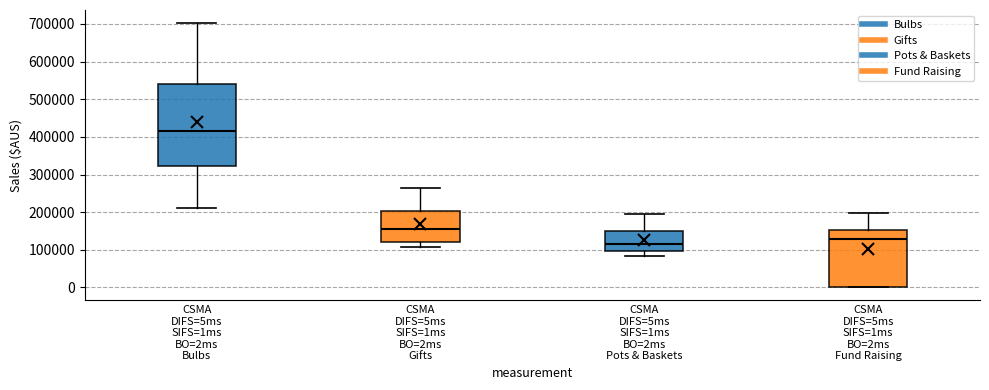

Which box is the tallest, from its lower edge to its upper edge?

CSMA DIFS=5ms SIFS=1ms BO=2ms Bulbs